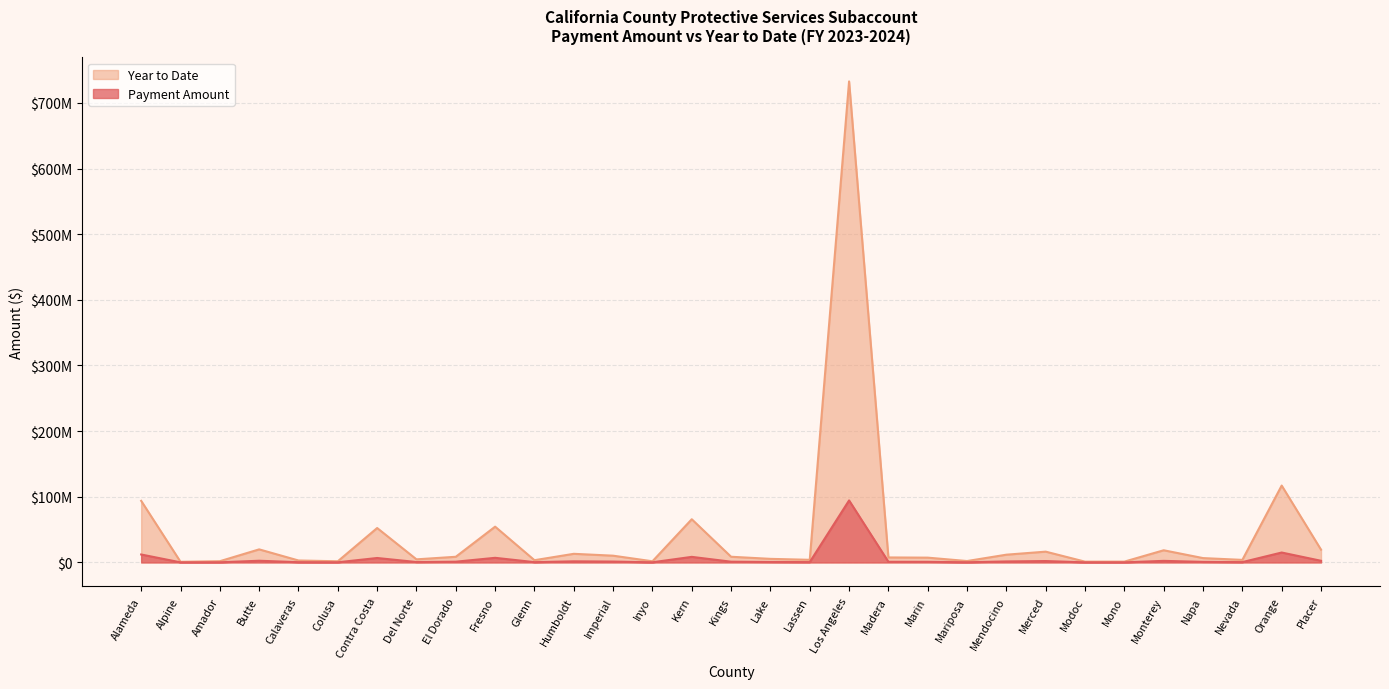

What is the total value across all series at Monterey?

20913158.7